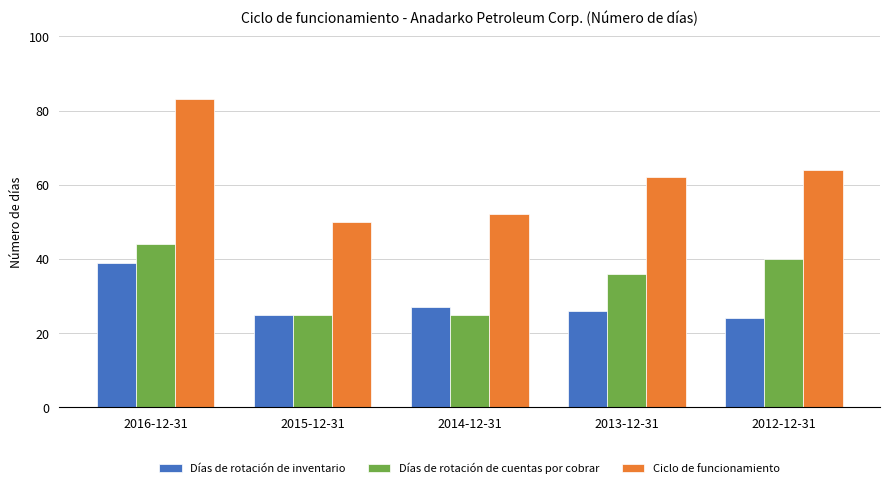

Count the Días de rotación de cuentas por cobrar values in the range 25 to 40.

4